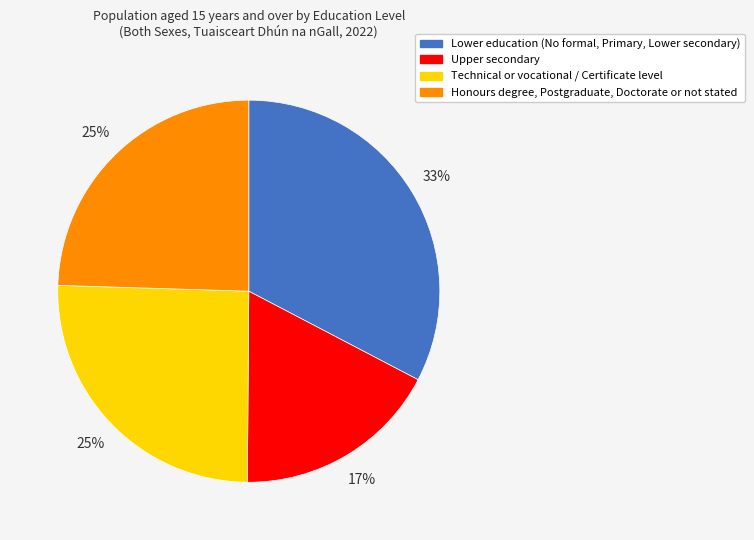

Does any single category account for the majority?

No